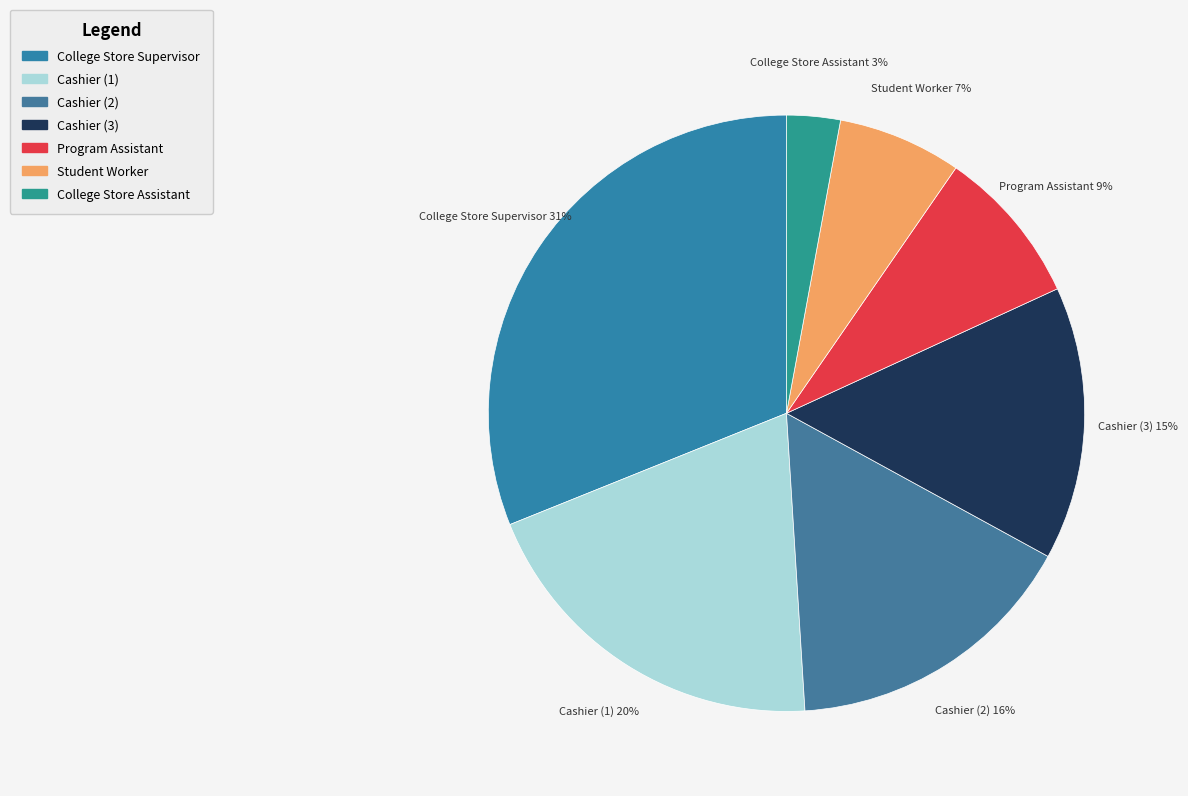

To the nearest percent, what portion does College Store Assistant represent?

3%